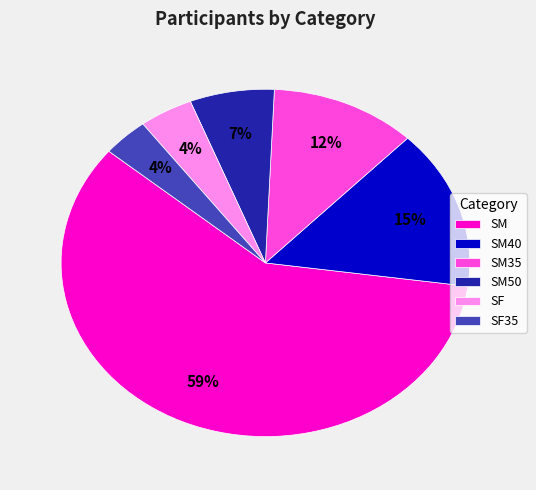

What percentage is the SM50 slice, to the nearest percent?

7%